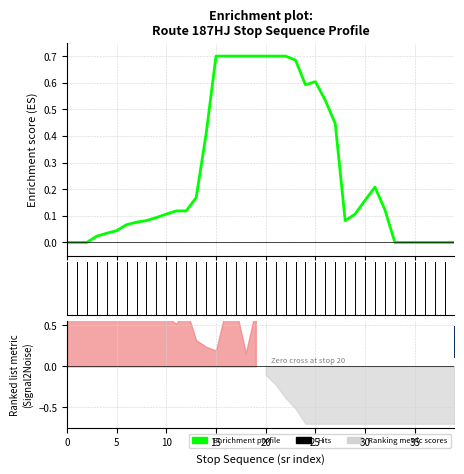

How many lines are shown in the chart?

1